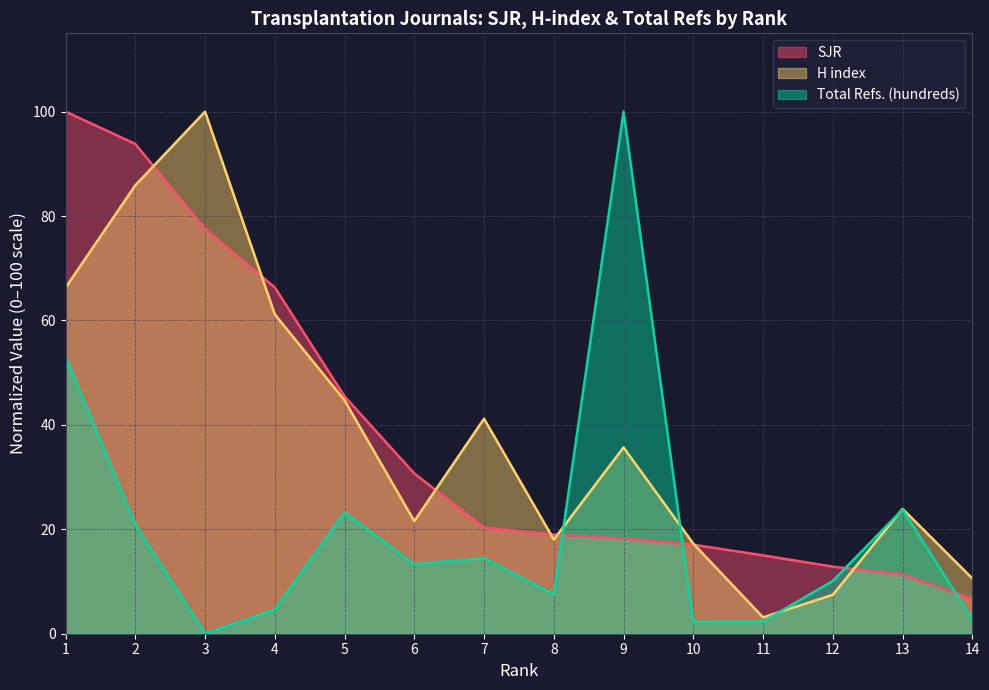

What is the maximum value shown in the chart?

100.0